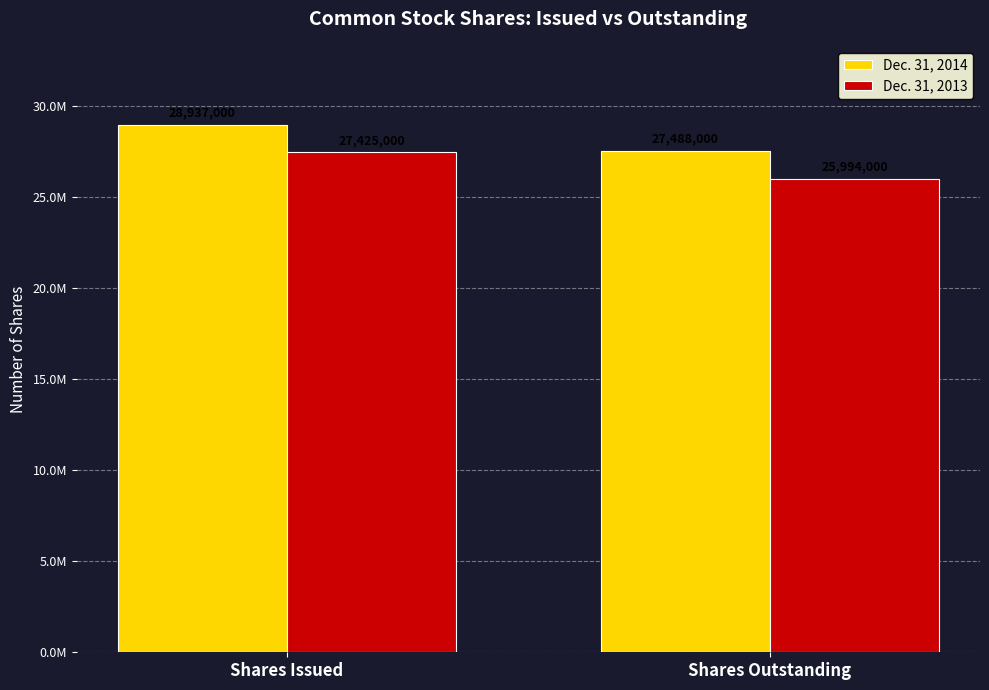

What is the average value of the Dec. 31, 2014 series?

28212500